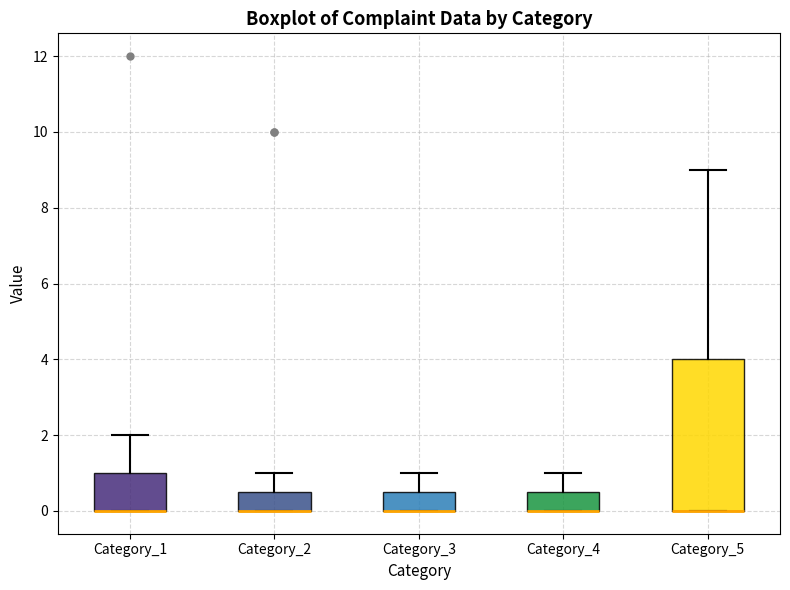

Which box is the tallest, from its lower edge to its upper edge?

Category_5